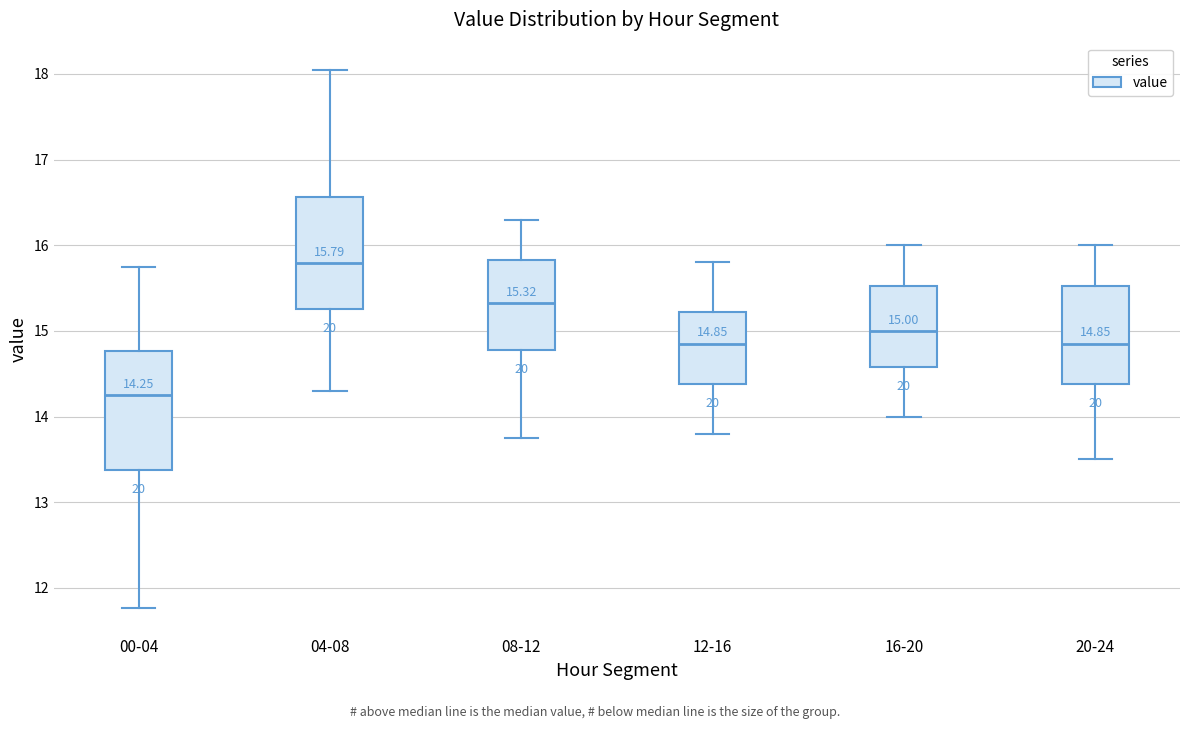

Which box's median line is the lowest?

00-04